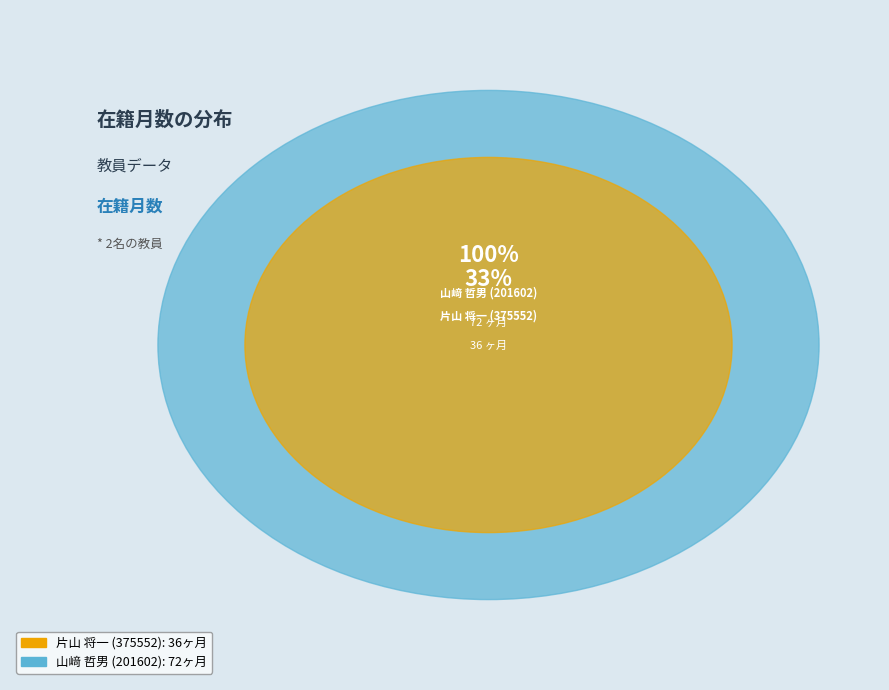

To the nearest percent, what is the difference between the 山﨑 哲男 (201602) and 片山 将一 (375552) slice percentages?

33%